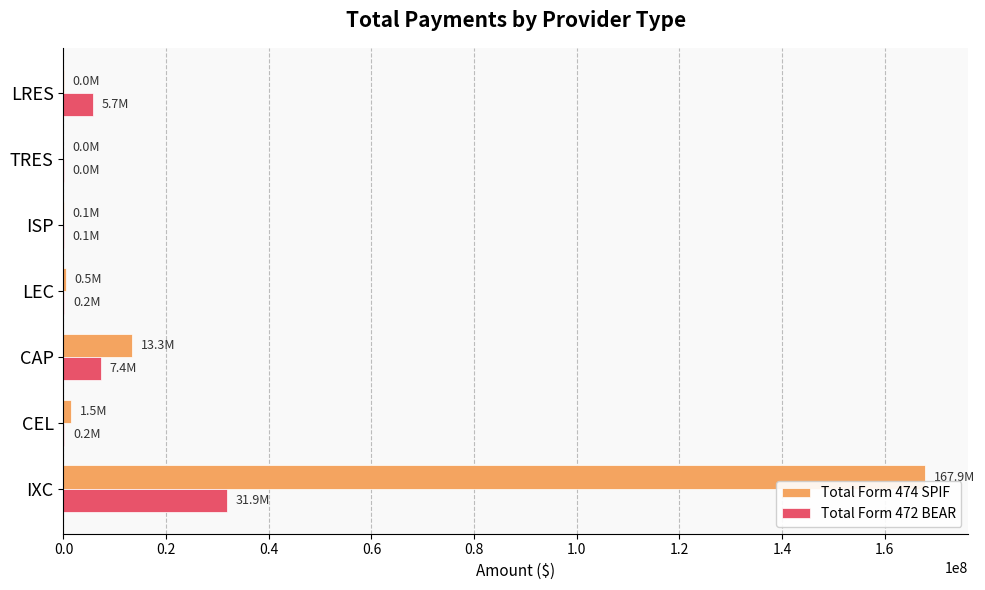

Is it true that Total Form 472 BEAR equals 31905337 at IXC?

True